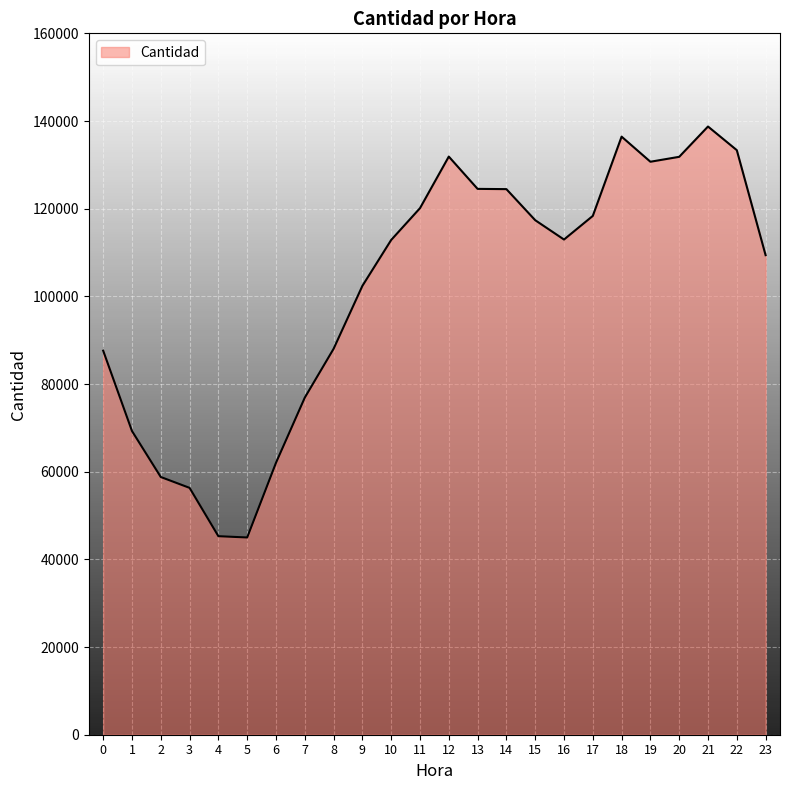

The chart shows a value of 76898 at 7. True or false?

True